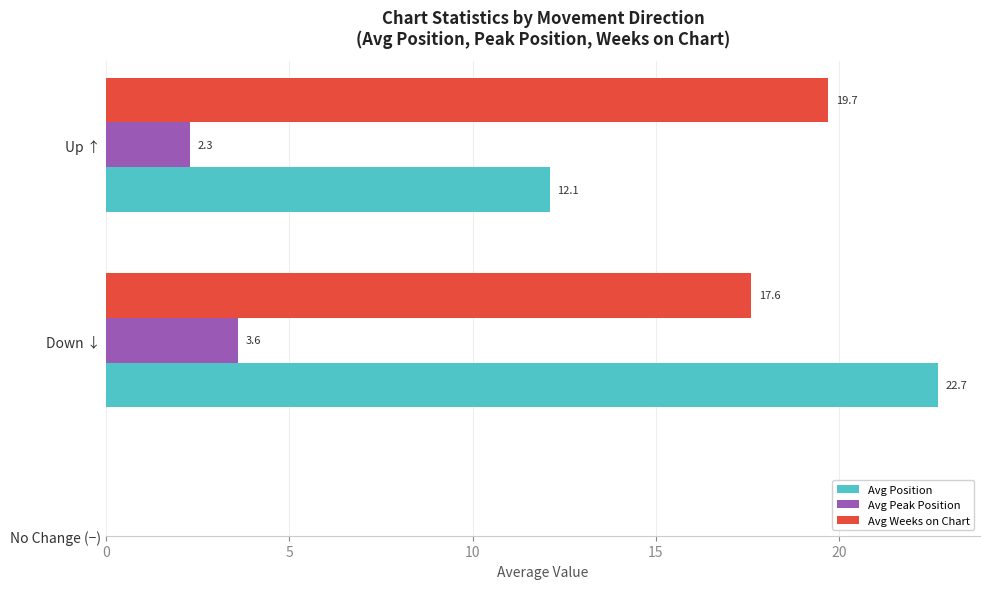

At which category is the sum across all series the highest?

Down ↓